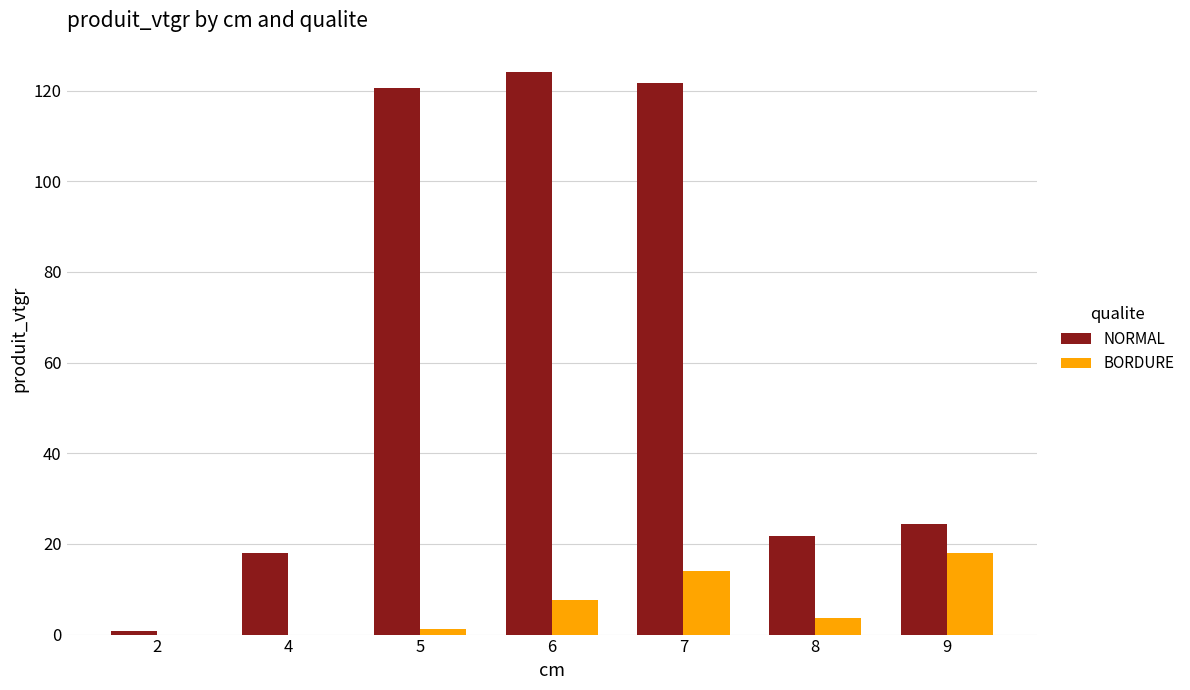

Between 4 and 5, which series saw the biggest shift?

NORMAL